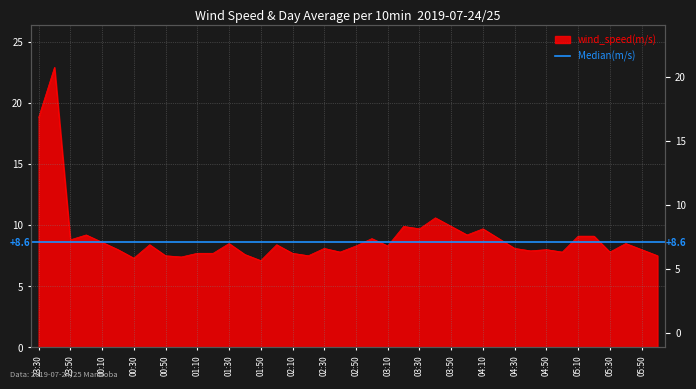

Which category has the lowest value across all series?

01:50